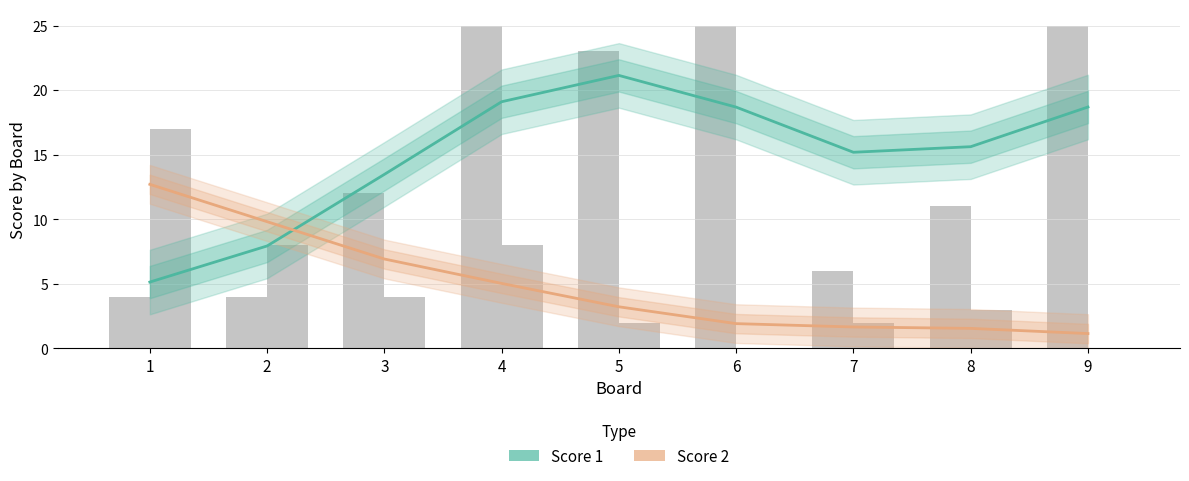

What is the difference between the highest and lowest values at 3?

6.6